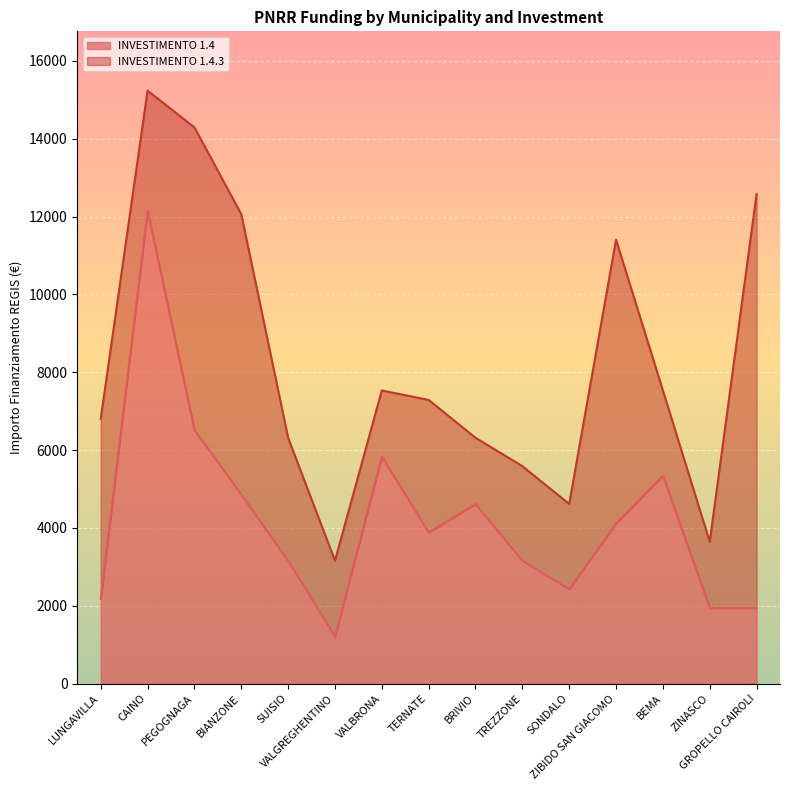

At which category does the chart reach its peak across all series?

CAINO